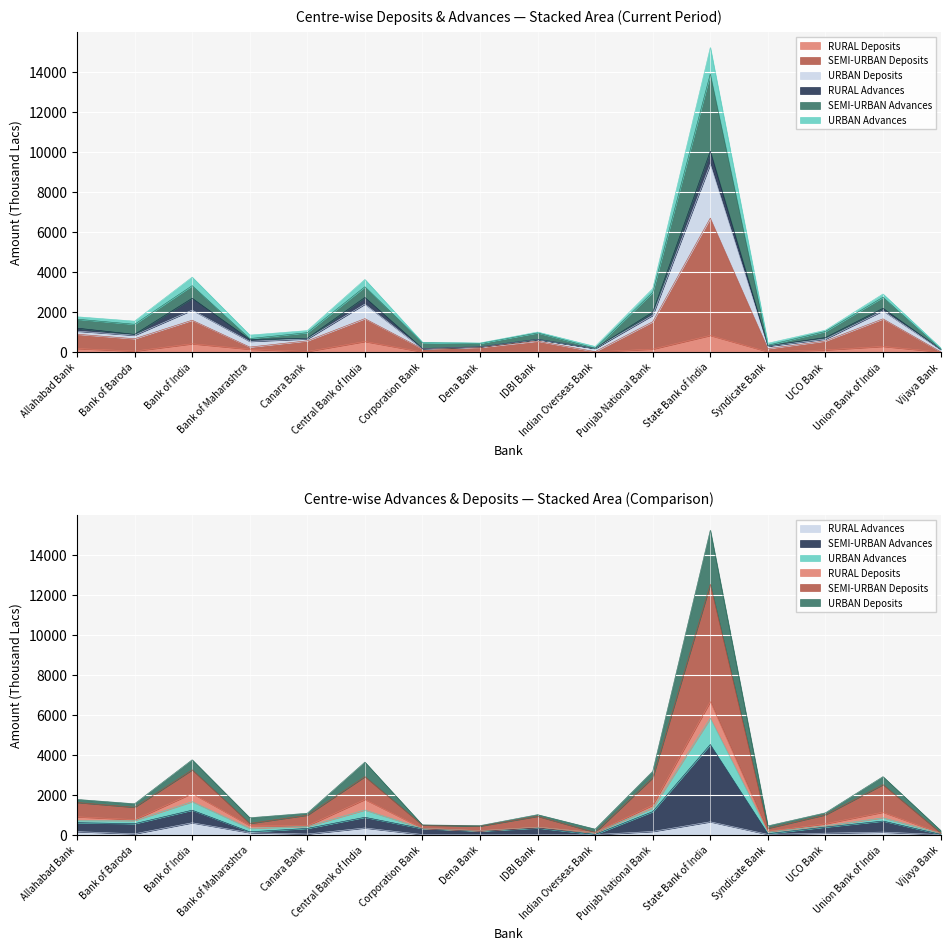

What is the difference between the SEMI-URBAN Deposits values at Syndicate Bank and Bank of Maharashtra?

77.3